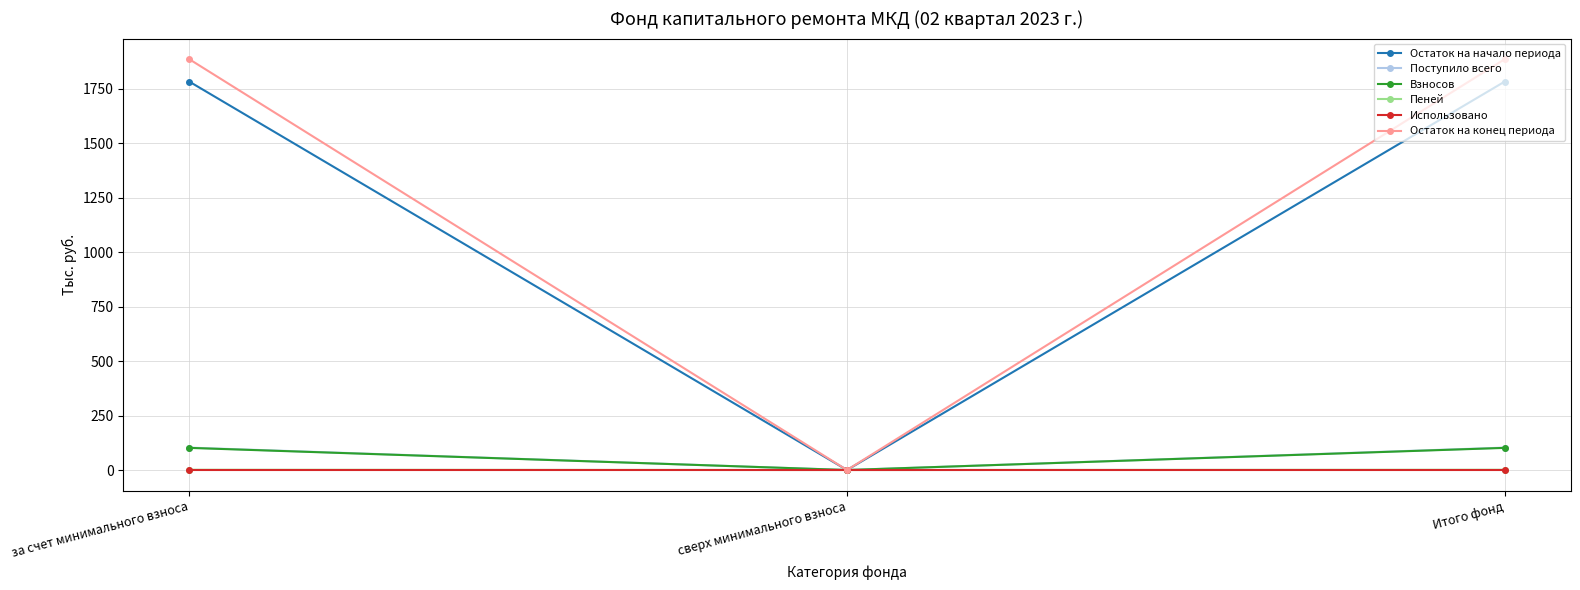

Which series has the largest range (max minus min)?

Остаток на конец периода